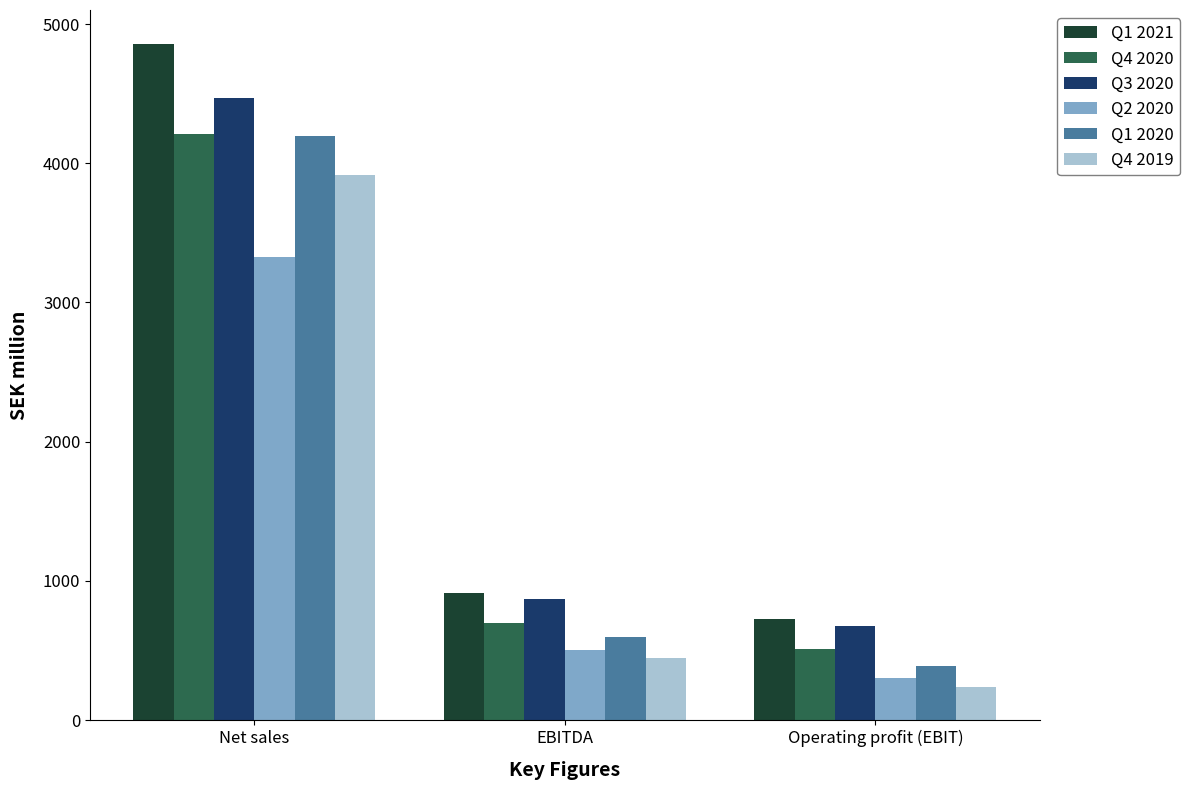

The value of Q4 2020 at Net sales is 2143. True or false?

False